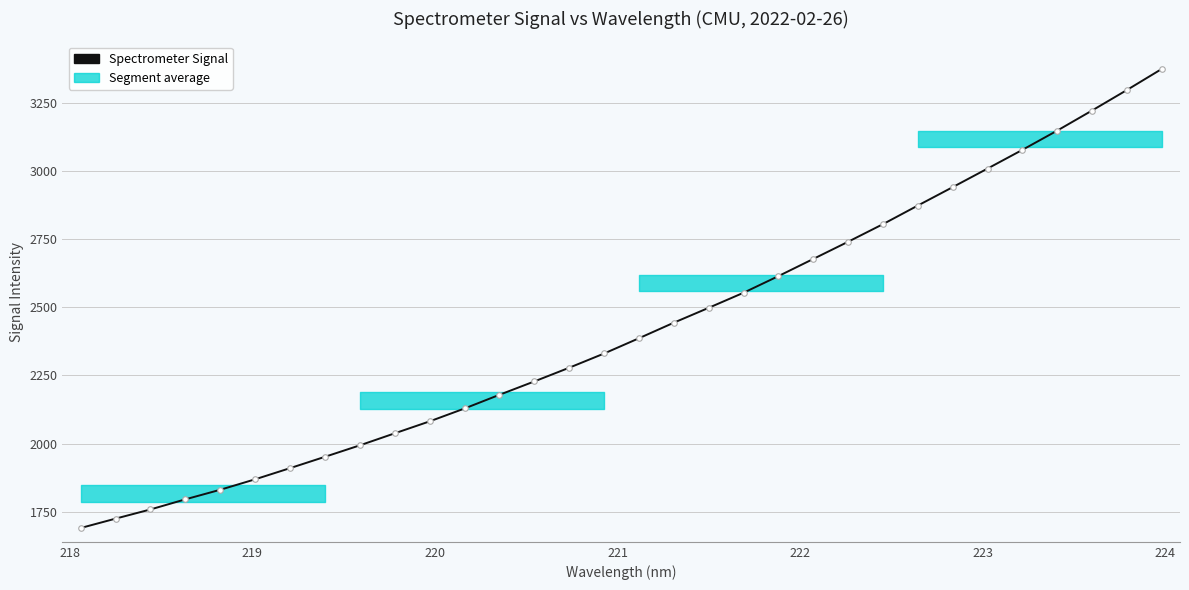

What is the value of the 18th point from the left?

2443.7